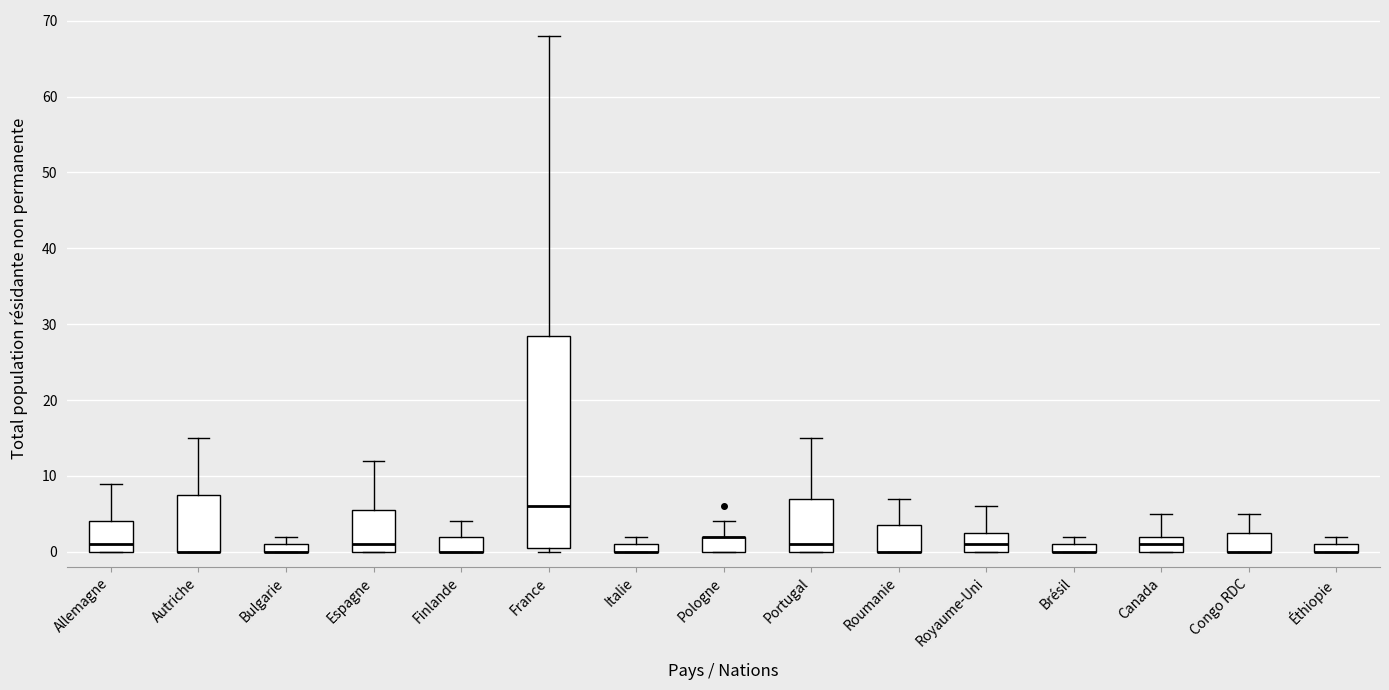

Where is the lower edge of the box for Roumanie on the y-axis? The values are not printed on the chart, so give them approximately, as read against the axis.

0